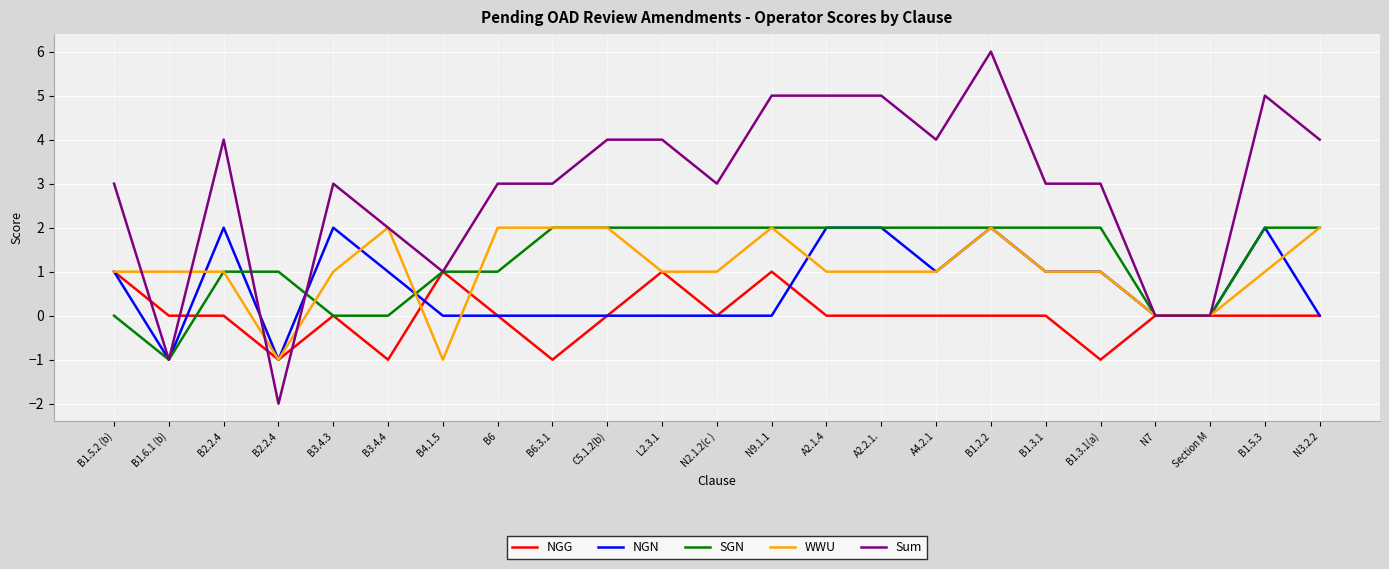

At which label does SGN reach its minimum?

B1.6.1 (b)